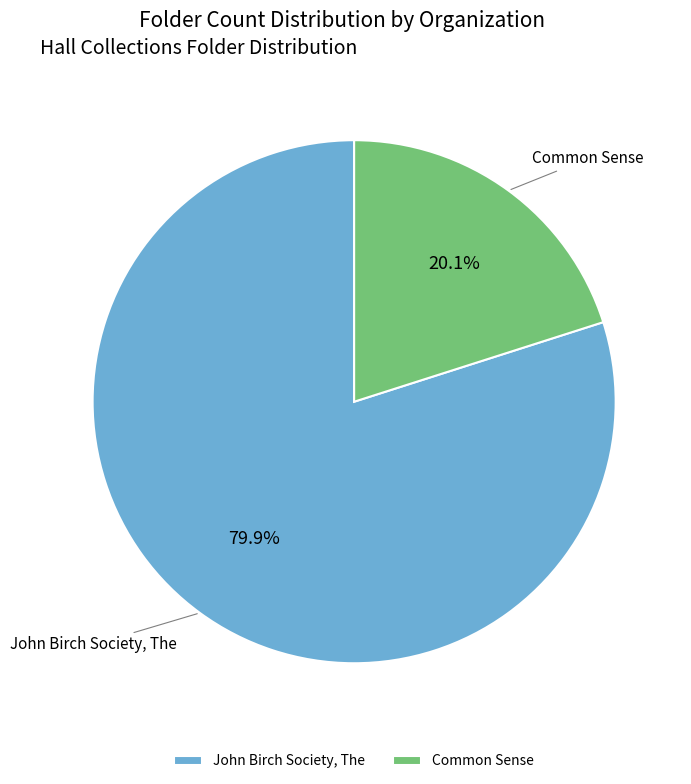

What percentage do Common Sense and John Birch Society, The together represent?

100.0%